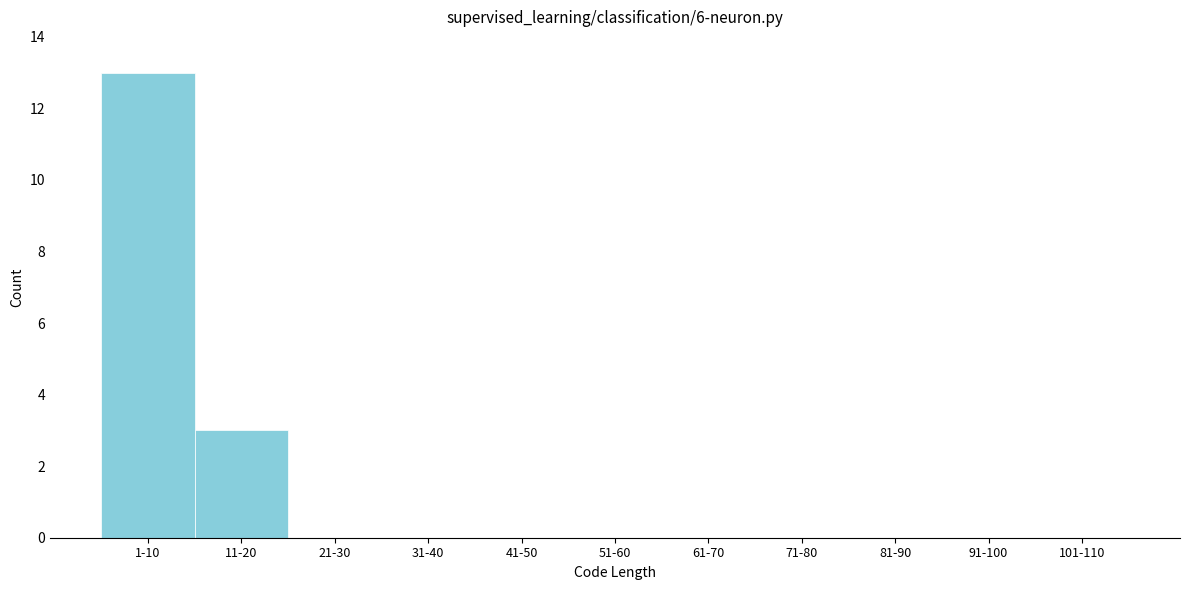

Reading left to right, list all the values displayed in this chart.

1-10=13	11-20=3	21-30=0	31-40=0	41-50=0	51-60=0	61-70=0	71-80=0	81-90=0	91-100=0	101-110=0